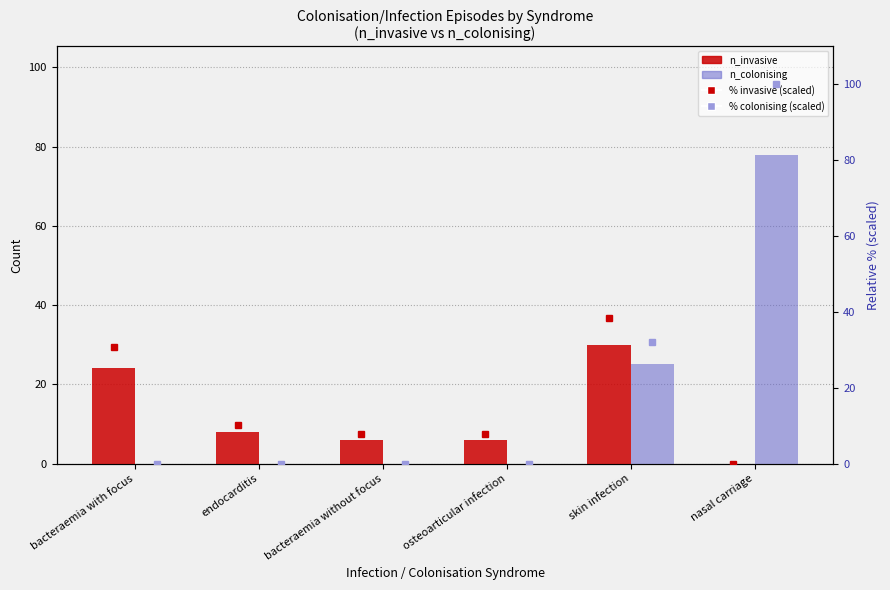

How many values in the n_colonising series exceed 0?

2